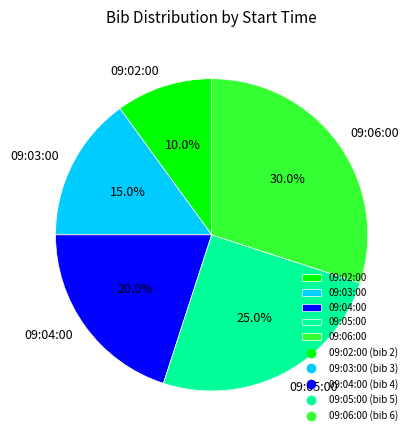

The 09:02:00 slice represents 10% of the pie. True or false?

True